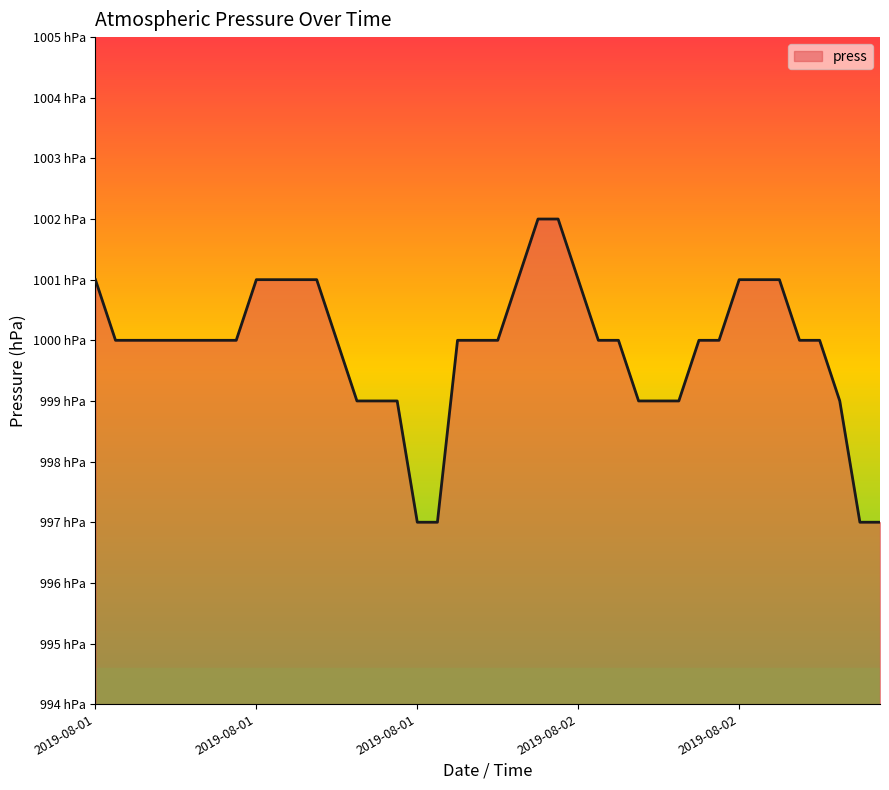

What is the smallest value displayed?

997